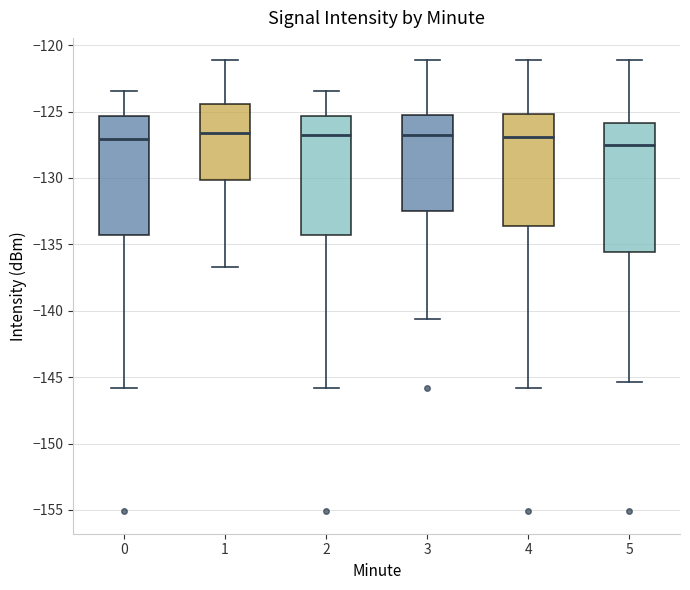

Reading left to right, read every box against the y-axis: the position of its median line, the range the box covers, and the ends of its whiskers. The values are not printed on the chart, so give them approximately, as read against the axis.

0: median -127.0, box -134.5 to -125.5, whiskers -146.0 to -123.5
1: median -126.5, box -130.0 to -124.5, whiskers -136.5 to -121.0
2: median -127.0, box -134.5 to -125.5, whiskers -146.0 to -123.5
3: median -127.0, box -132.5 to -125.5, whiskers -140.5 to -121.0
4: median -127.0, box -133.5 to -125.0, whiskers -146.0 to -121.0
5: median -127.5, box -135.5 to -126.0, whiskers -145.5 to -121.0